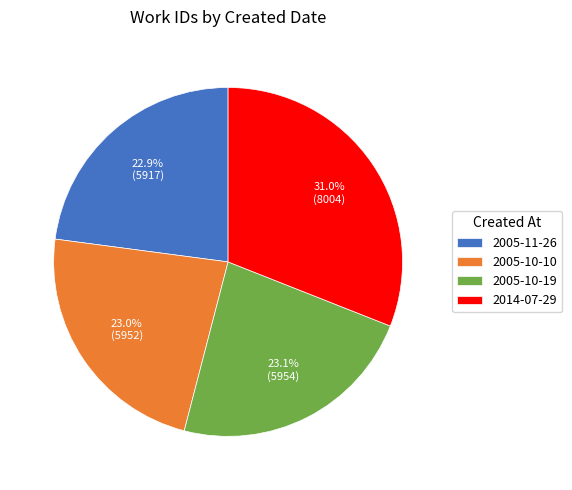

Approximately how many times larger is the value at 2005-10-19 compared to 2005-10-10?

1.0